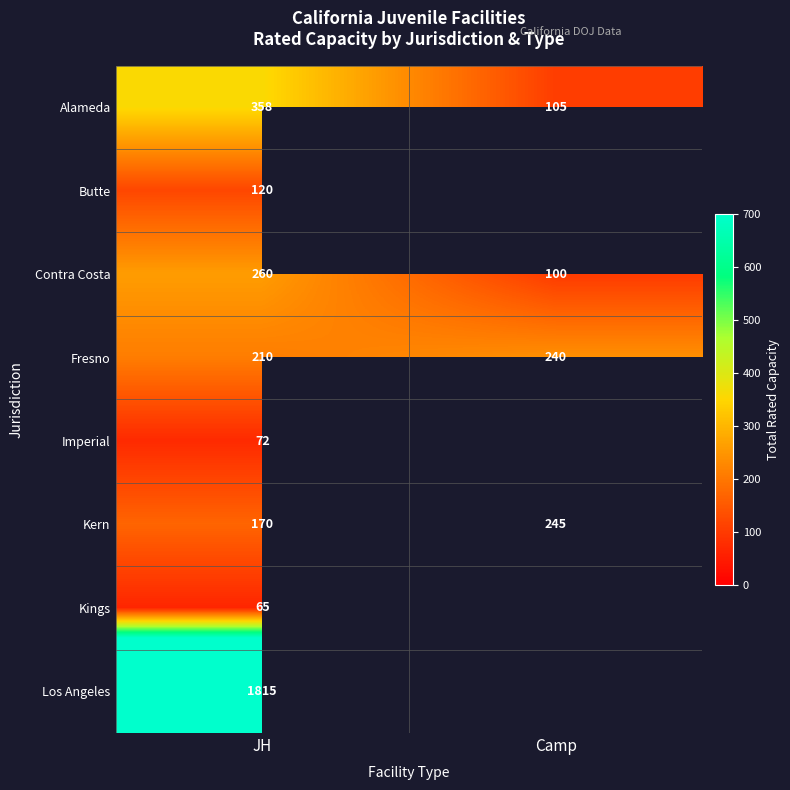

At which label is Kern closest to 207?

JH